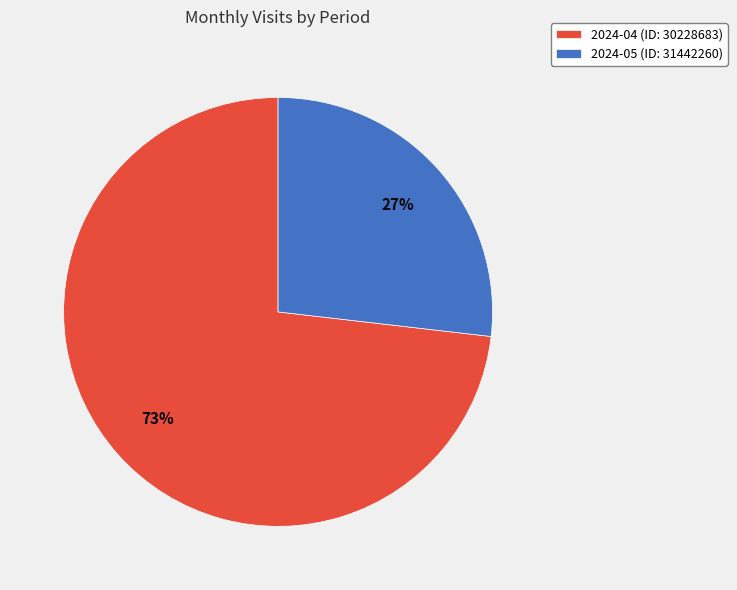

Between 2024-05 (ID: 31442260) and 2024-04 (ID: 30228683), which is larger?

2024-04 (ID: 30228683)